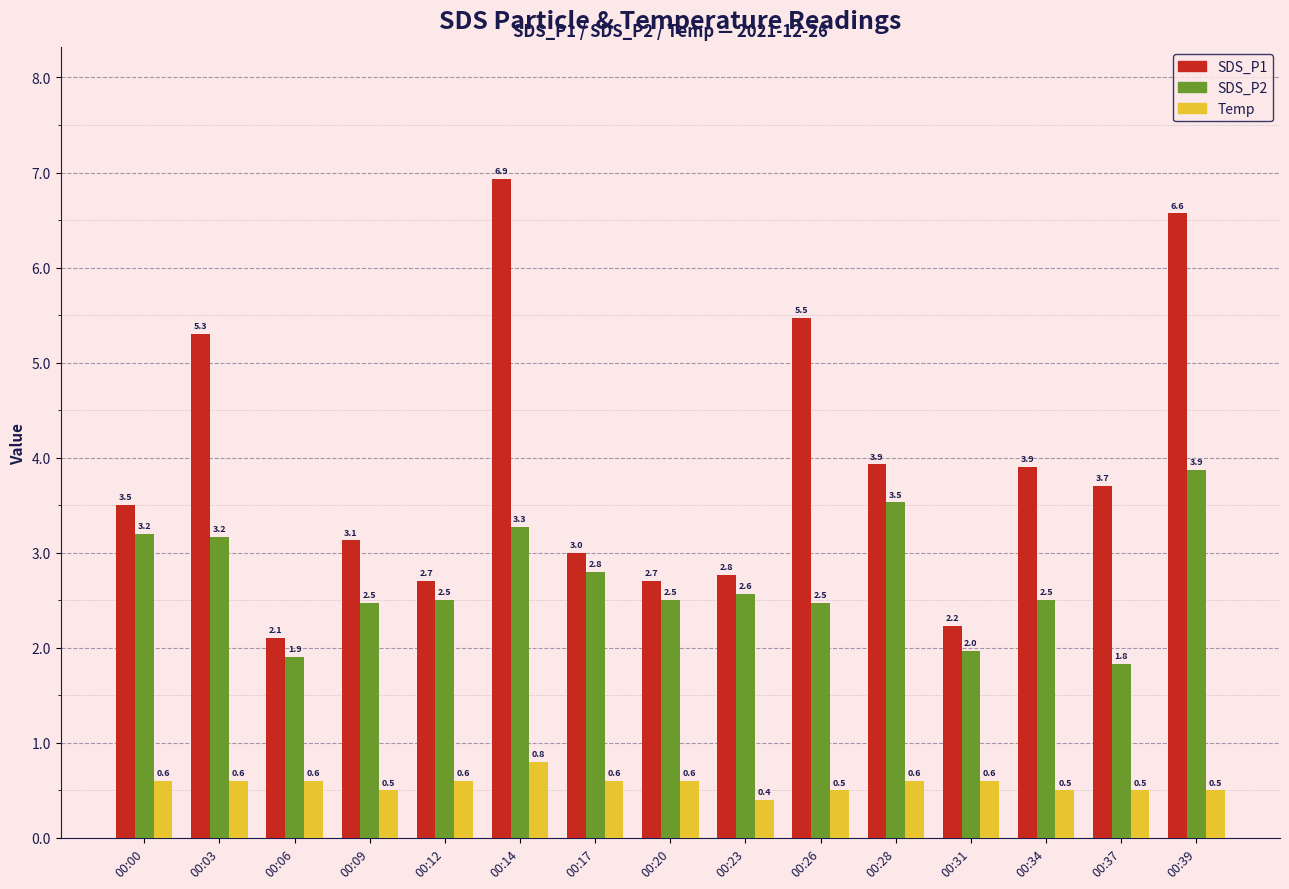

Reading left to right, list all the values displayed in this chart.

SDS_P1: 00:00=3.5	00:03=5.3	00:06=2.1	00:09=3.1	00:12=2.7	00:14=6.9	00:17=3.0	00:20=2.7	00:23=2.8	00:26=5.5	00:28=3.9	00:31=2.2	00:34=3.9	00:37=3.7	00:39=6.6
SDS_P2: 00:00=3.2	00:03=3.2	00:06=1.9	00:09=2.5	00:12=2.5	00:14=3.3	00:17=2.8	00:20=2.5	00:23=2.6	00:26=2.5	00:28=3.5	00:31=2.0	00:34=2.5	00:37=1.8	00:39=3.9
Temp: 00:00=0.6	00:03=0.6	00:06=0.6	00:09=0.5	00:12=0.6	00:14=0.8	00:17=0.6	00:20=0.6	00:23=0.4	00:26=0.5	00:28=0.6	00:31=0.6	00:34=0.5	00:37=0.5	00:39=0.5